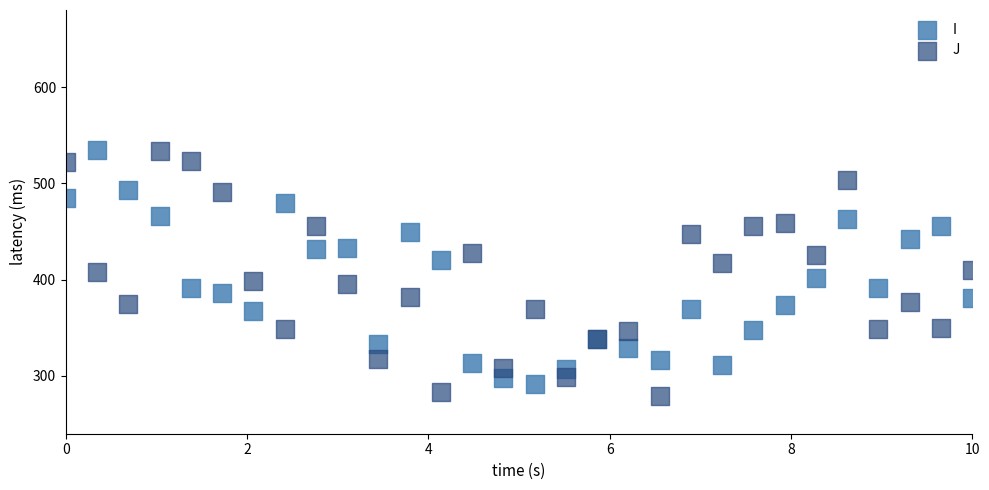

What are all the series names shown in the legend?

I, J